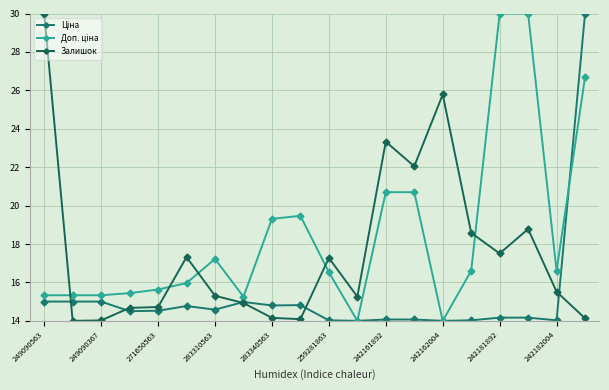

How many data points in Залишок are less than 15?

8